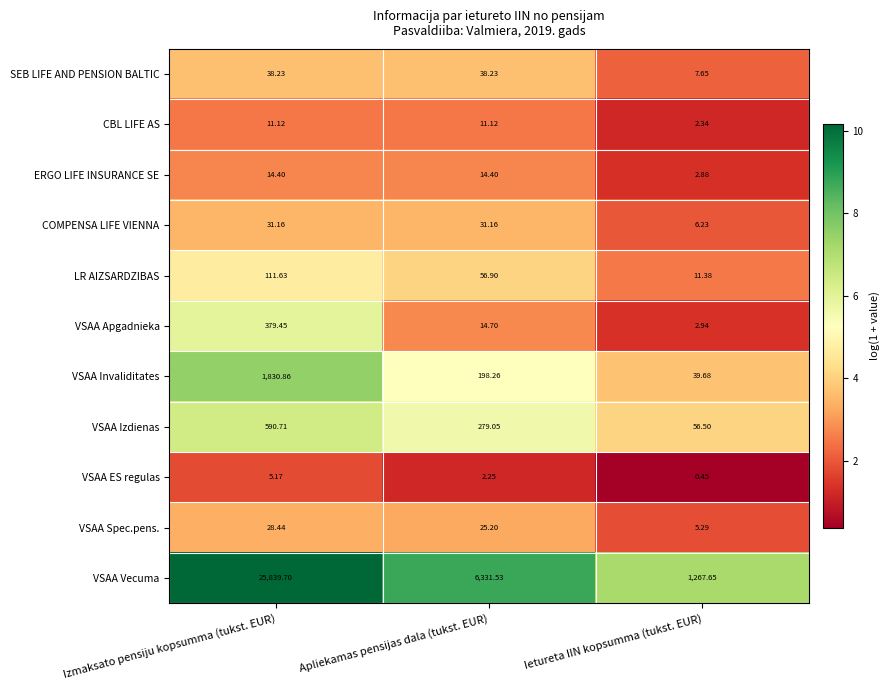

At which category does the chart reach its peak across all series?

Izmaksato pensiju kopsumma (tukst. EUR)